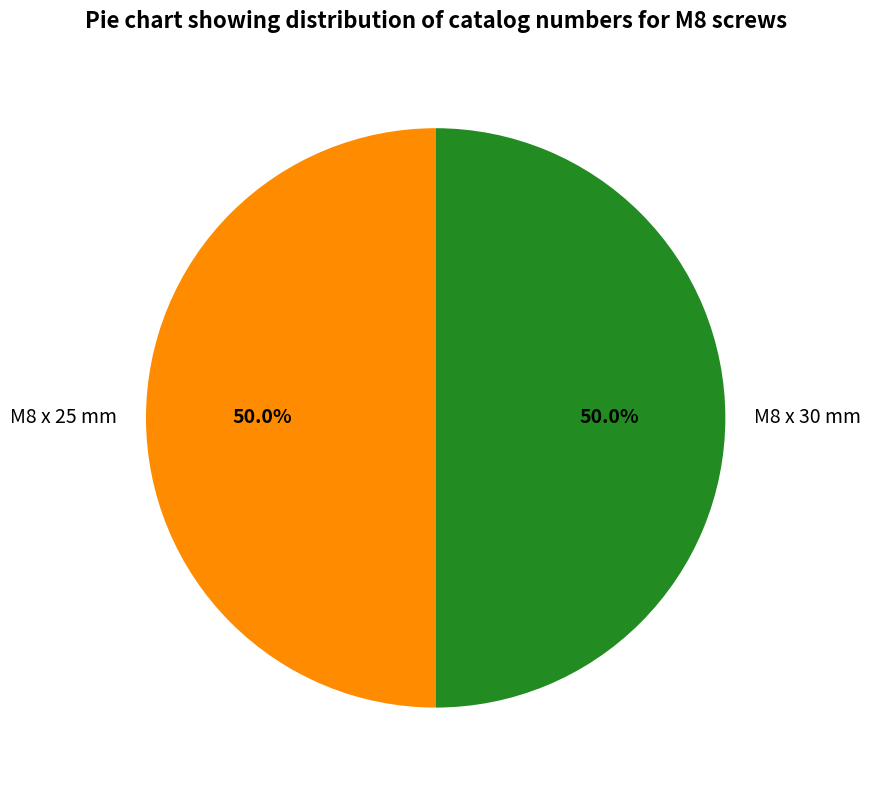

To the nearest percent, what is the average slice percentage?

50%